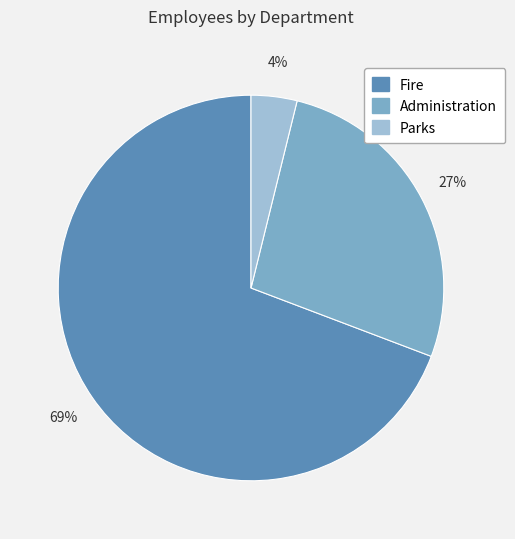

What is the ratio of the value at Fire to the value at Administration?

2.6